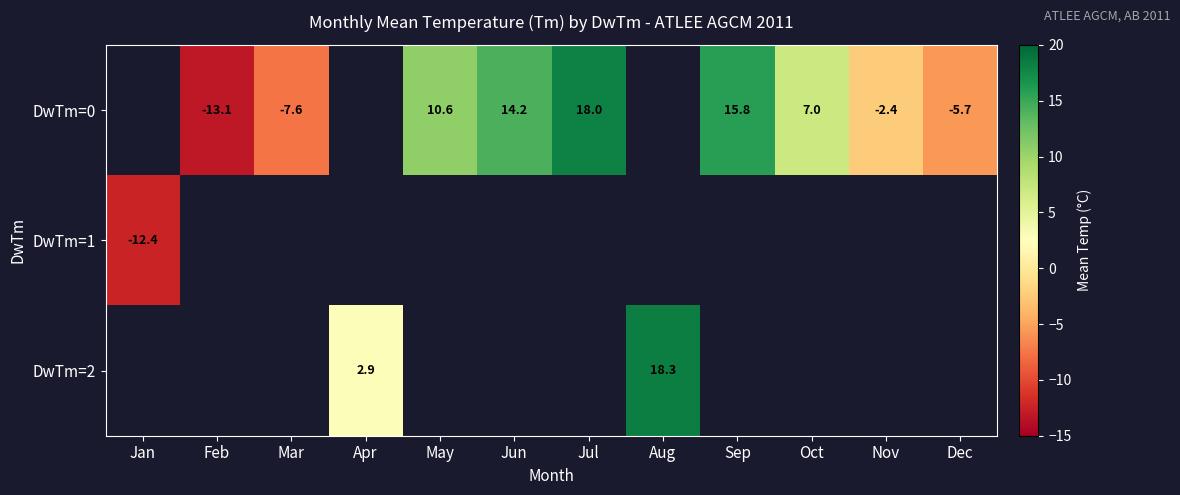

The value of DwTm=0 at Jul is 18.0. True or false?

True